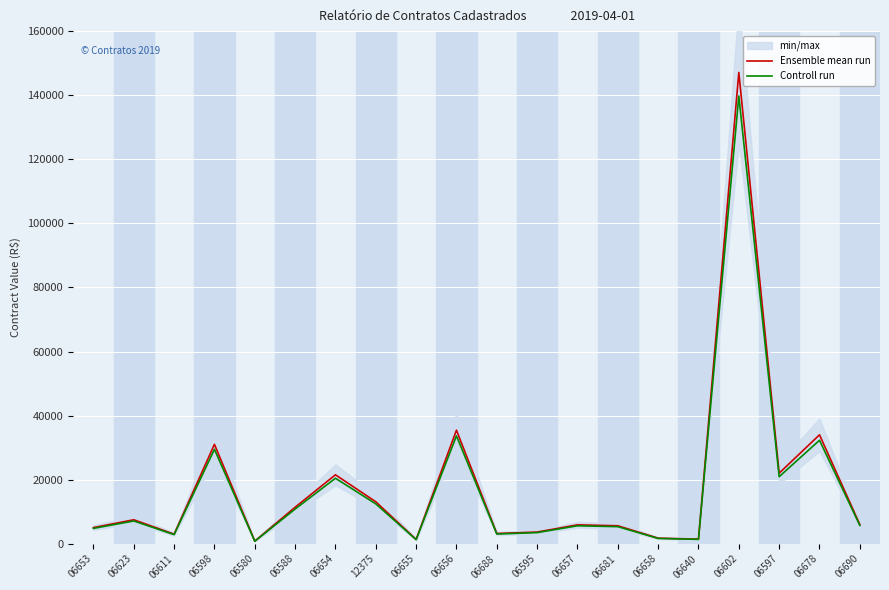

What is the sum of all Controll run values?

342862.6